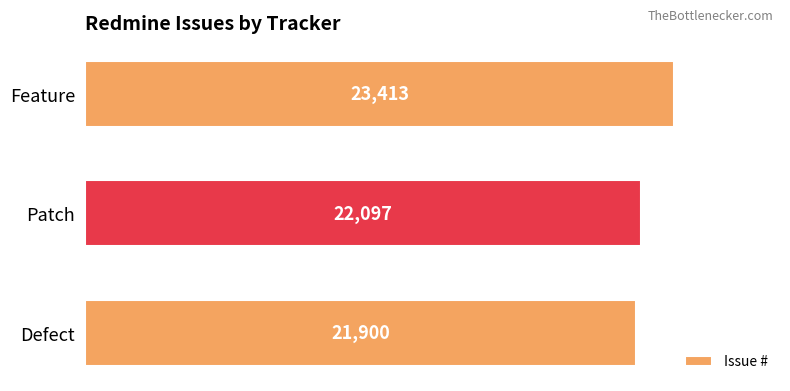

Rank the categories by value from lowest to highest.

Defect, Patch, Feature